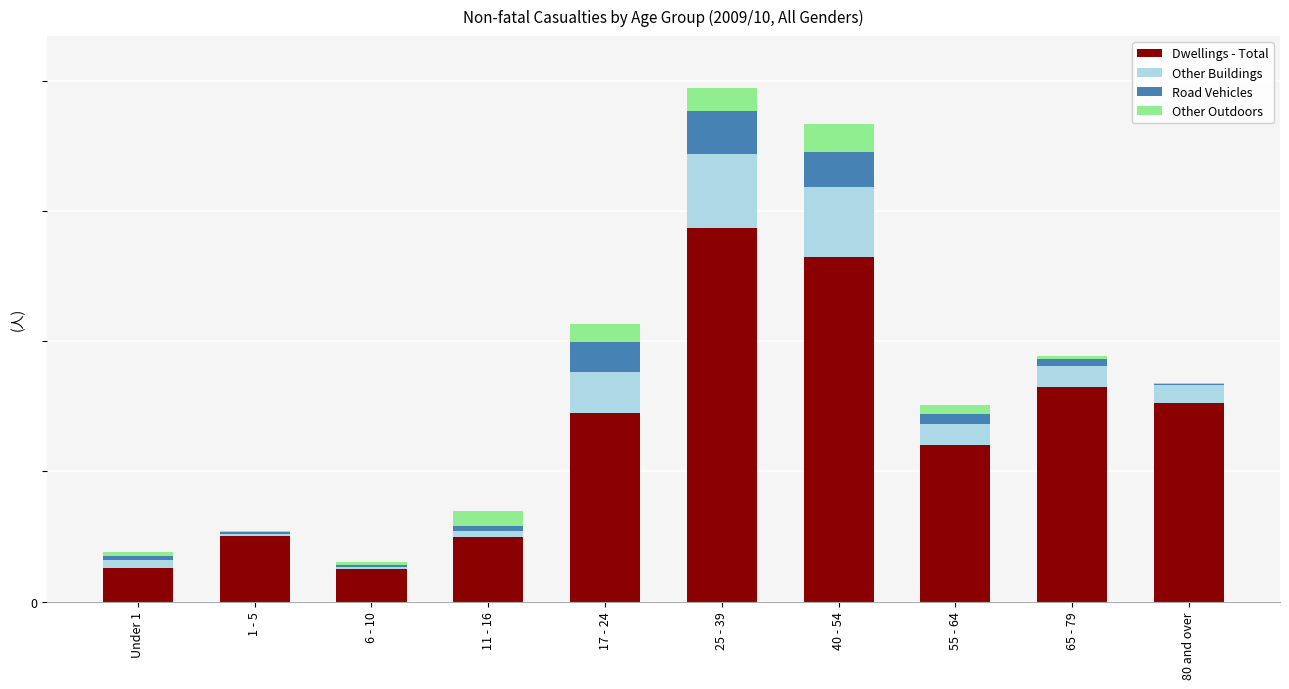

Are the bars grouped side by side (vs. stacked)?

No